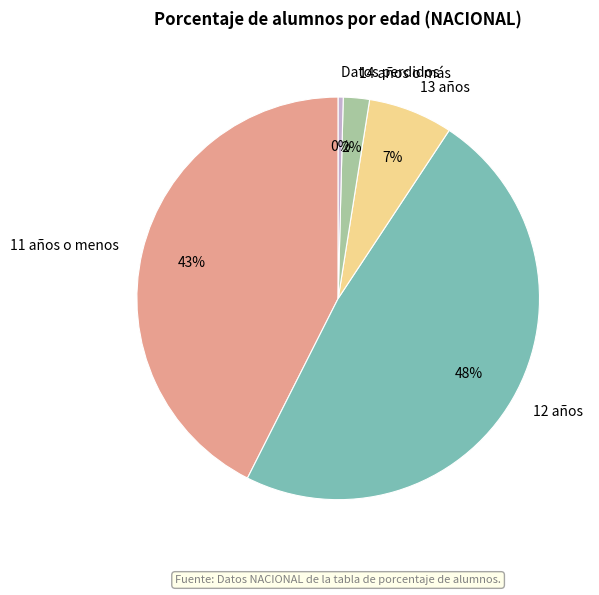

What percentage is the 13 años slice, to the nearest percent?

7%